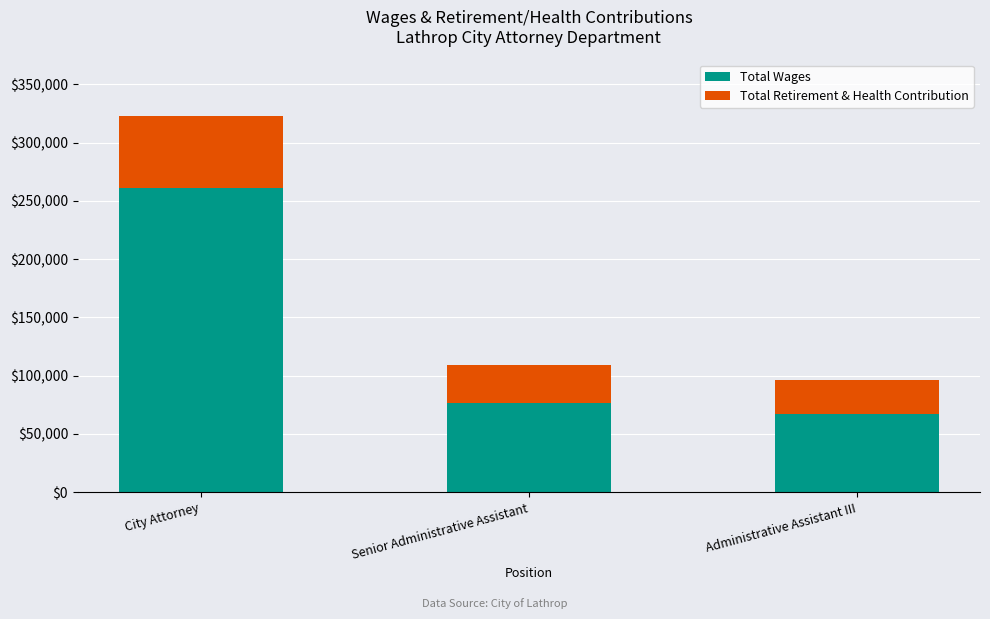

What is the lowest value of the Total Wages series?

67152